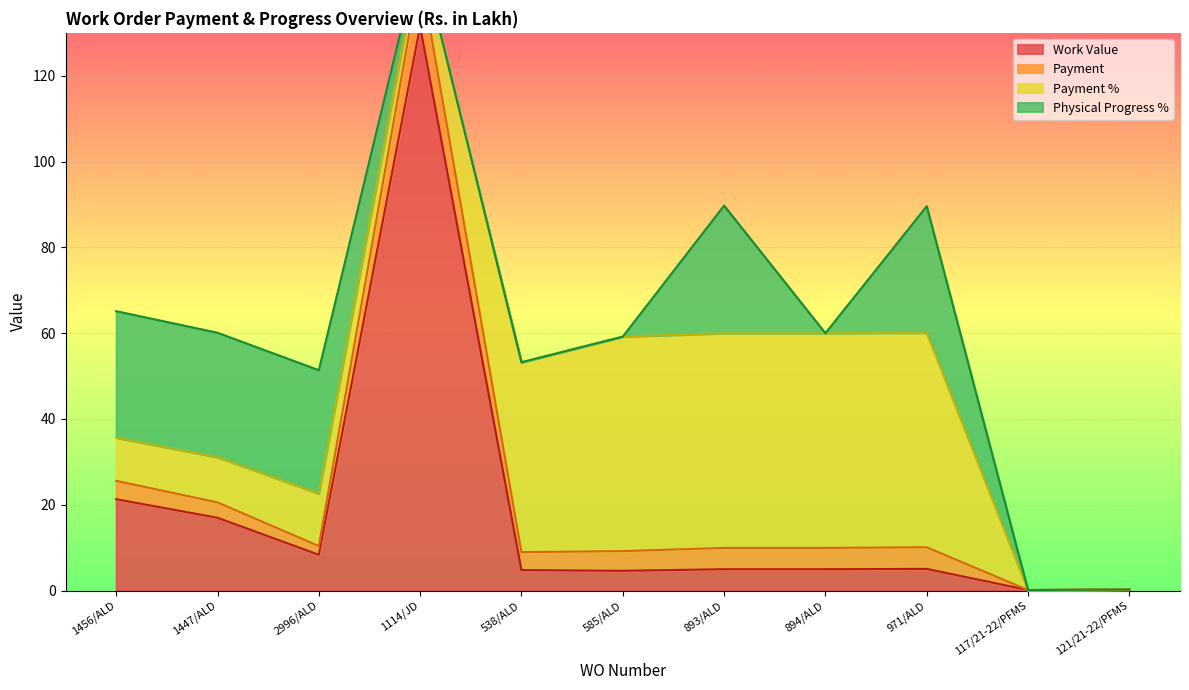

Which has a higher value, 117/21-22/PFMS or 971/ALD?

971/ALD